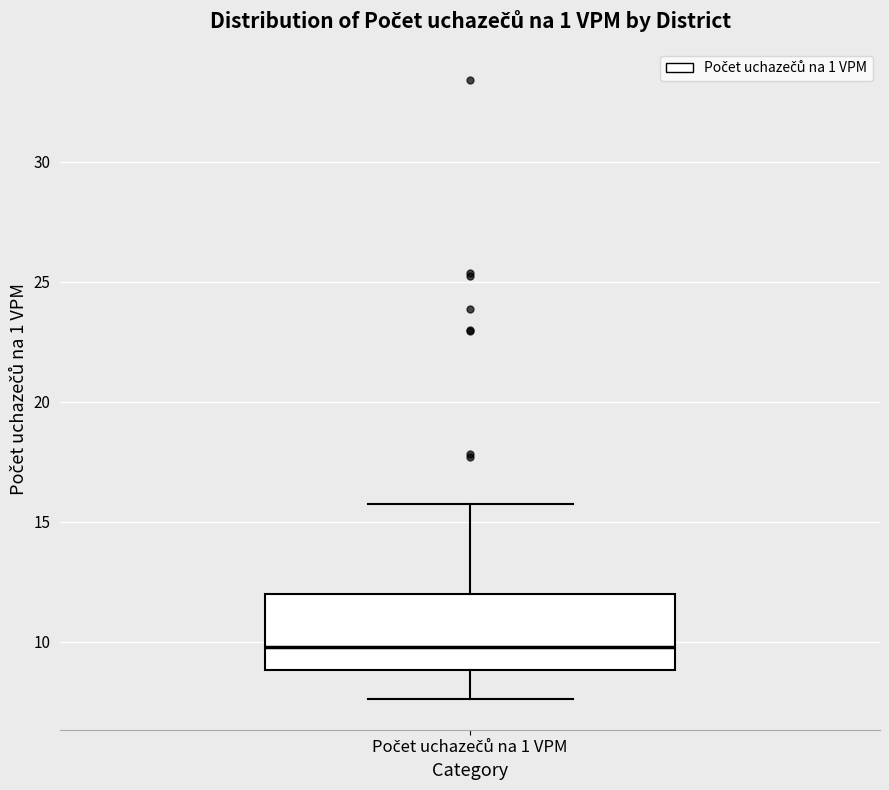

Read this box plot against the y-axis: the position of the median line, the range covered by the box, and the ends of both whiskers. The values are not printed on the chart, so give them approximately, as read against the axis.

median 10.0, box 9.0 to 12.0, whiskers 7.5 to 15.5